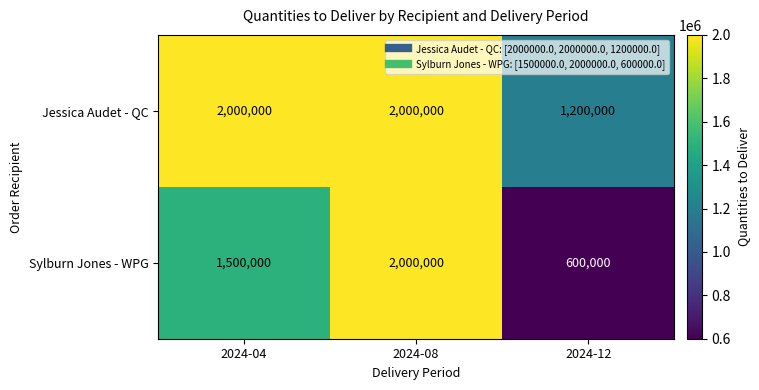

At which category is the sum across all series the highest?

2024-08